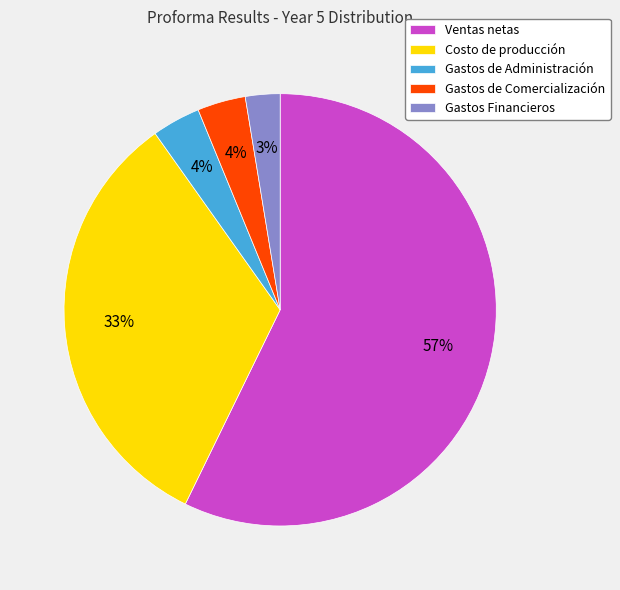

To the nearest percent, what is the average slice percentage?

20%